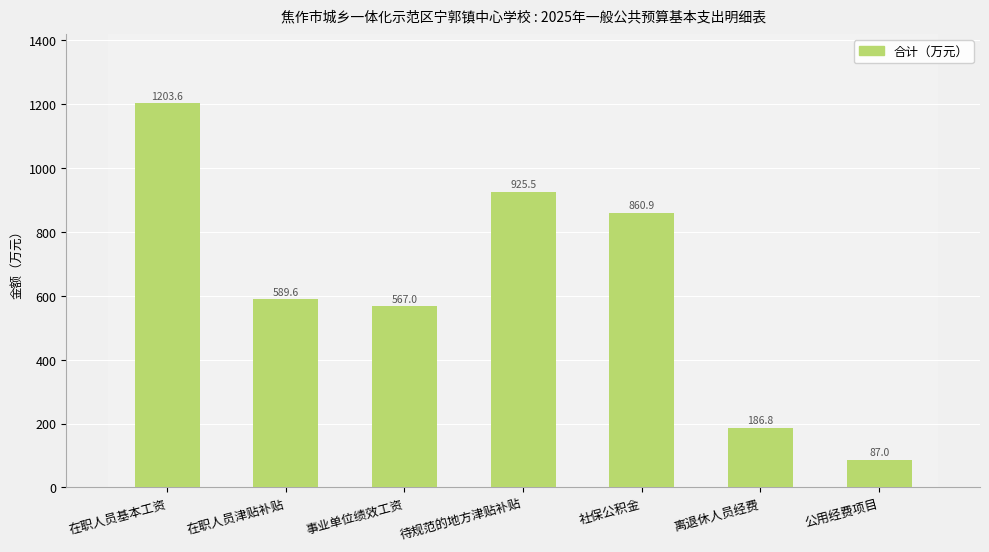

What is the sum of the values at 离退休人员经费 and 待规范的地方津贴补贴?

1112.4